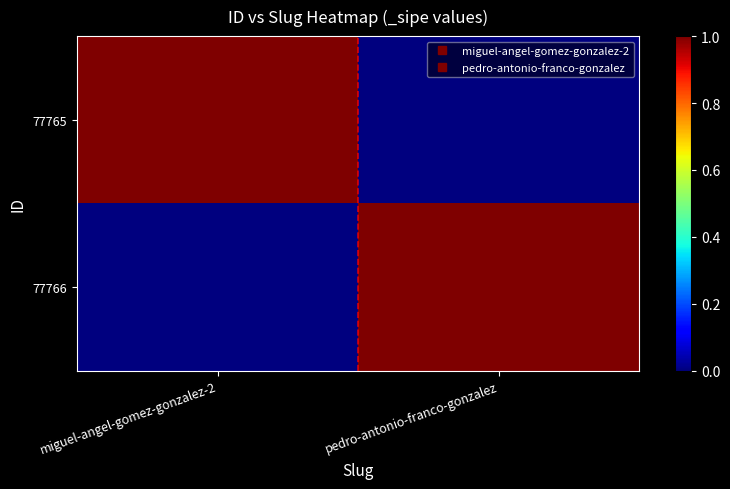

Rank the series at pedro-antonio-franco-gonzalez from highest to lowest value.

77766, 77765